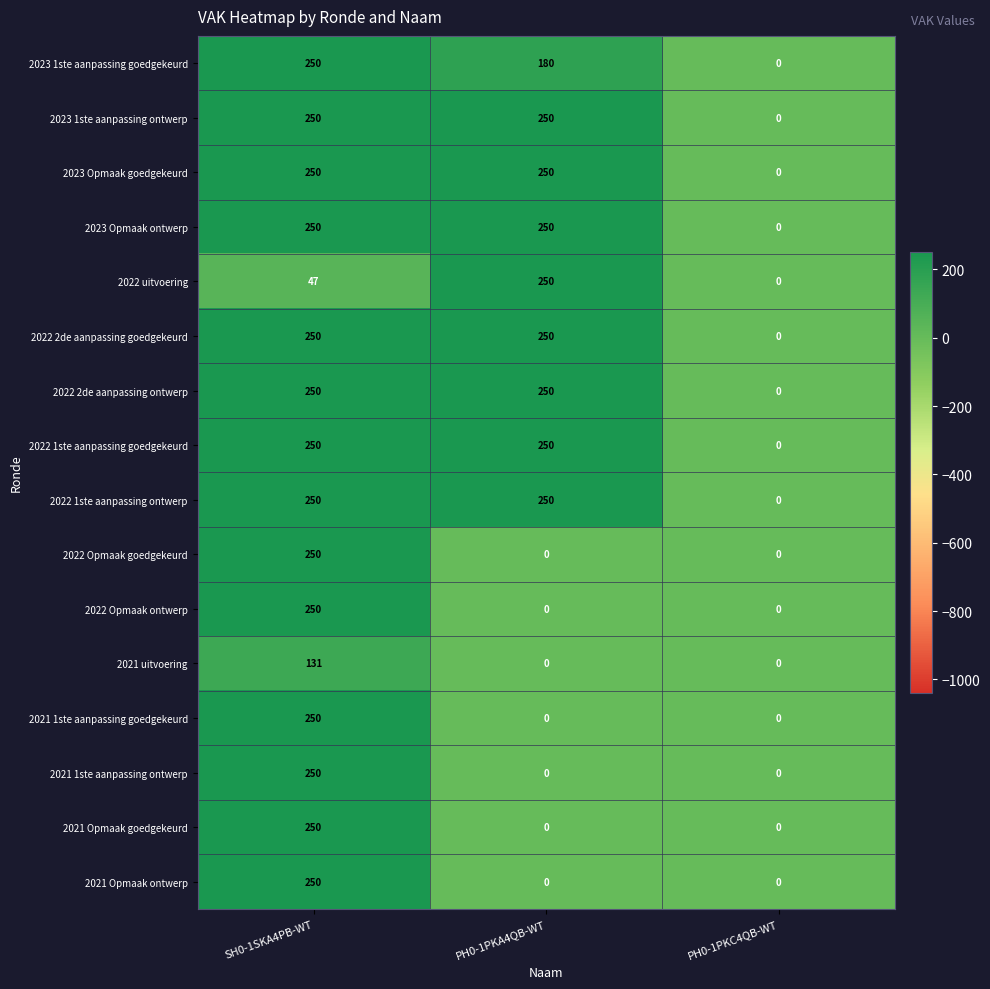

At which category is the sum across all series the highest?

SH0-1SKA4PB-WT